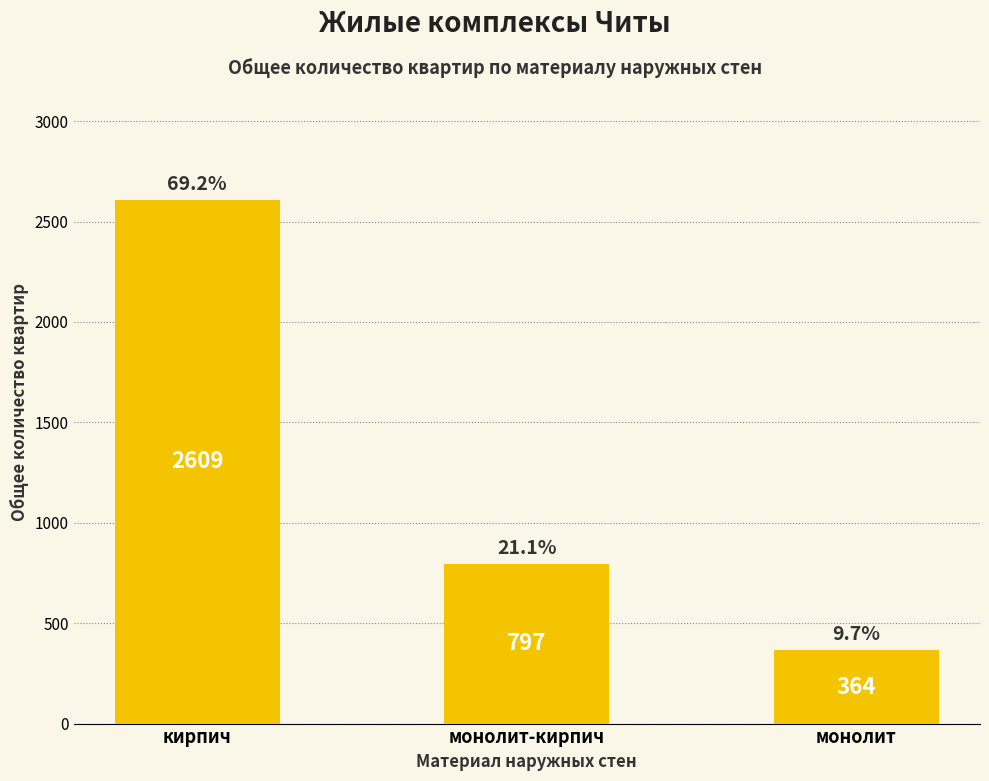

Reading left to right, list all the values displayed in this chart.

кирпич=2609	монолит-кирпич=797	монолит=364